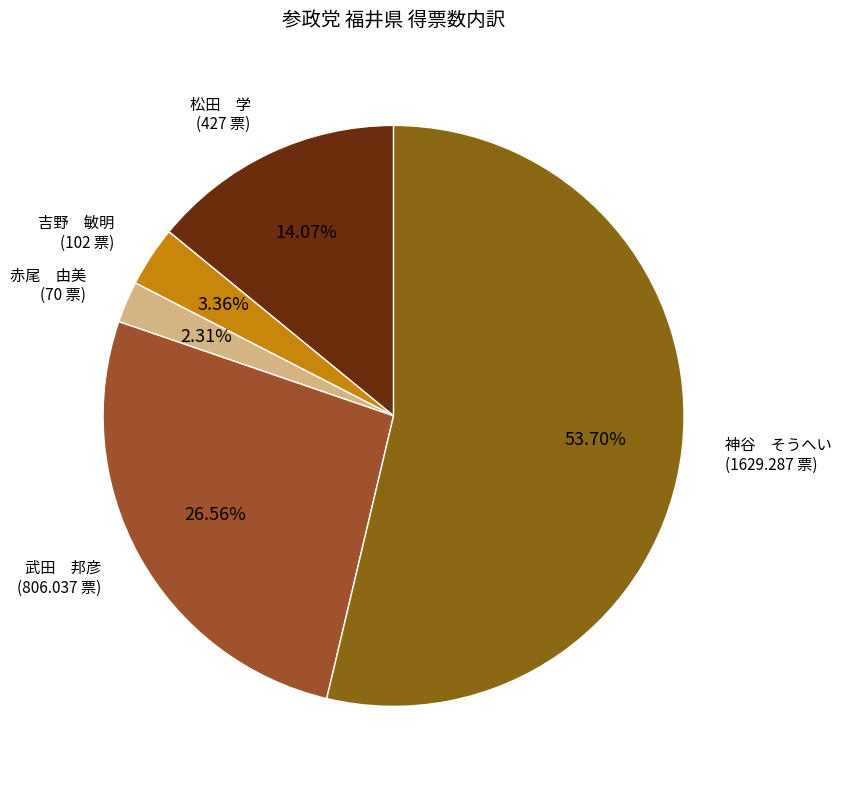

To the nearest percent, what is the difference between the largest and smallest slice percentages?

51%